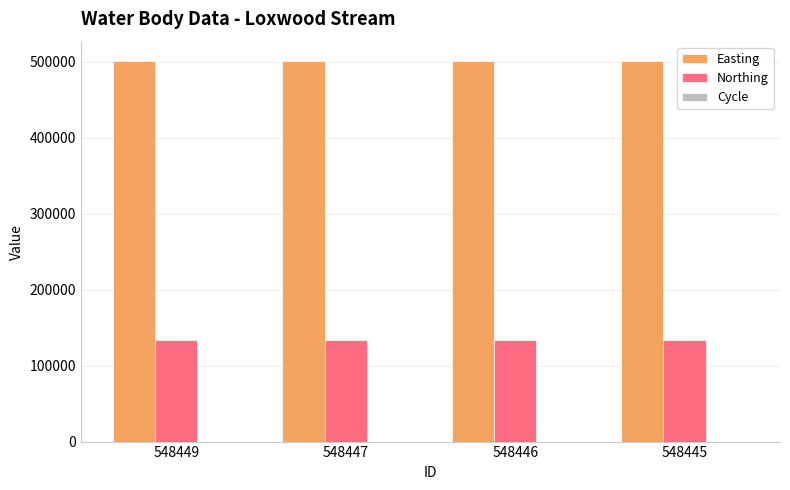

What is the maximum value for Northing?

133388